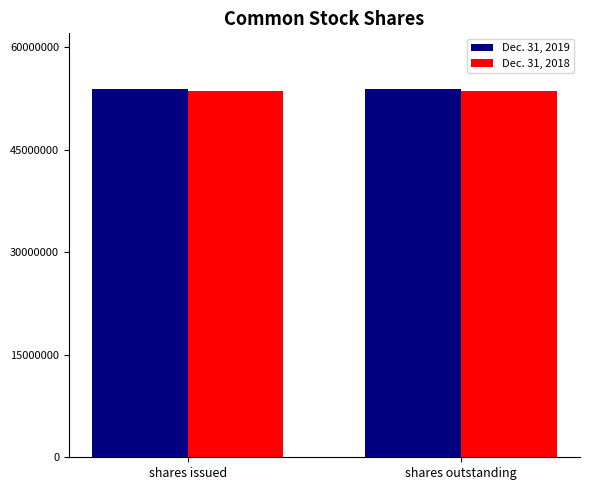

What is the lowest value of the Dec. 31, 2019 series?

53933575